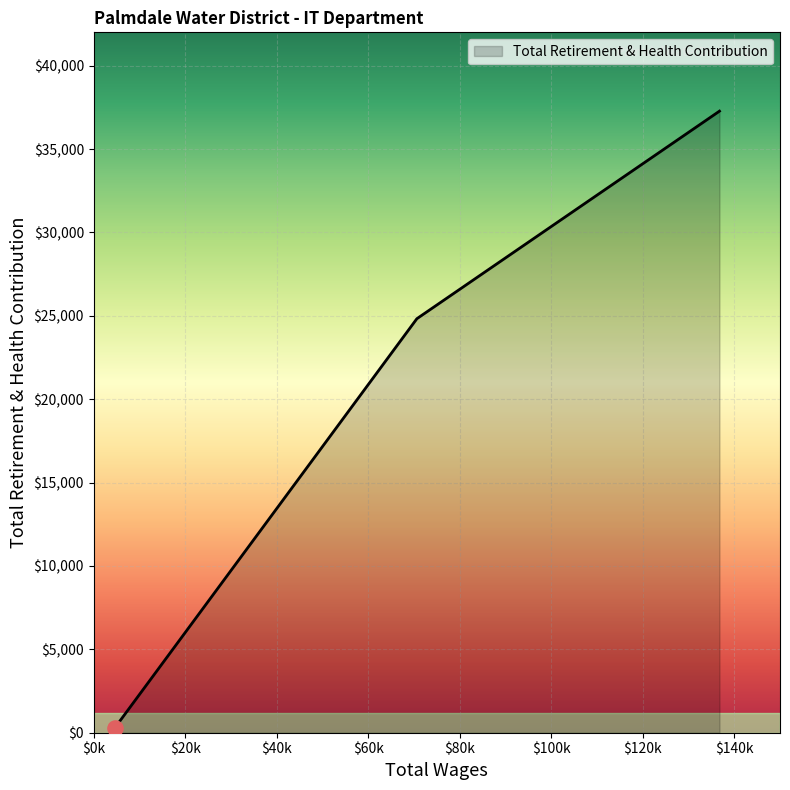

What is the sum of all values?

62388